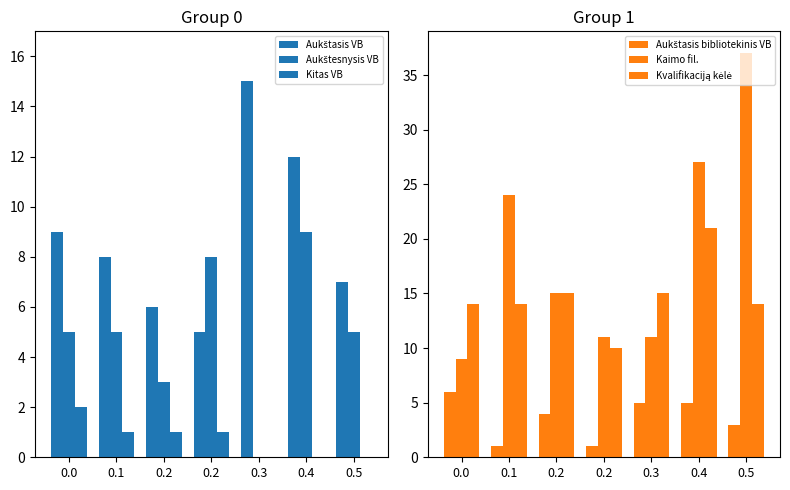

What are all the series names shown in the legend?

Aukštasis VB, Aukštesnysis VB, Kitas VB, Aukštasis bibliotekinis VB, Kaimo fil., Kvalifikaciją kėlė